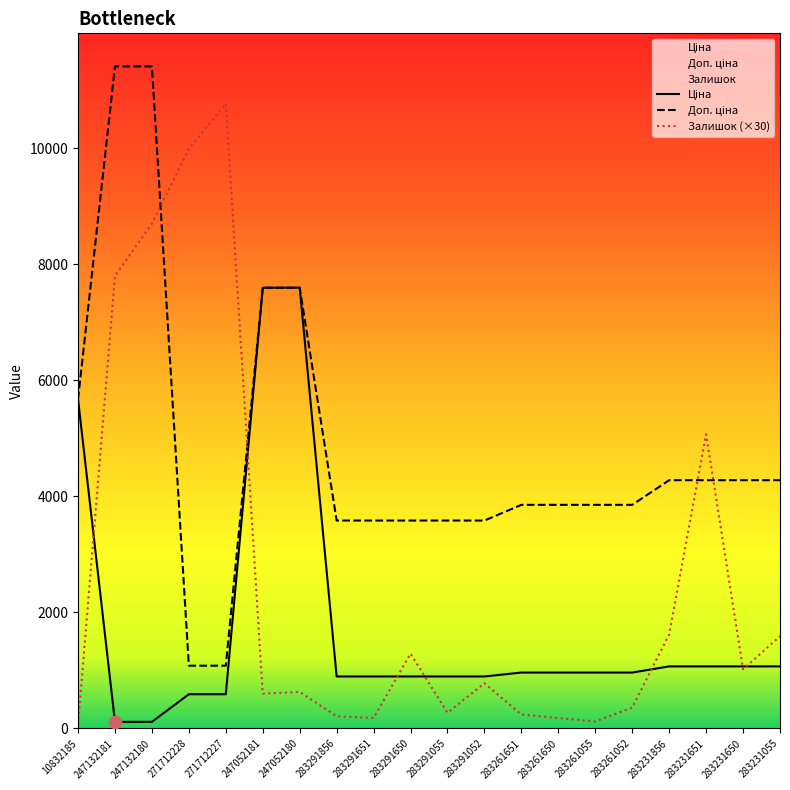

At which category is the sum across all series the highest?

247132180